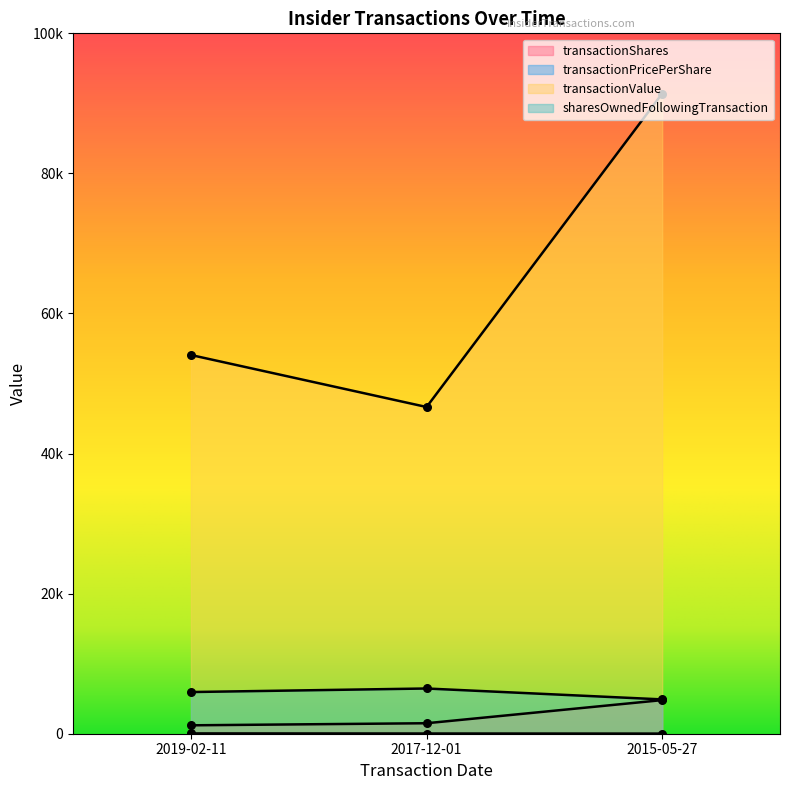

Which series contains the highest Y value?

transactionValue